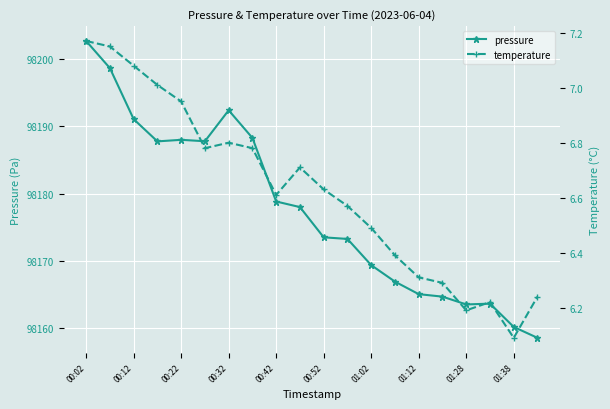

Is it true that pressure equals 98188.0 at 00:22?

True